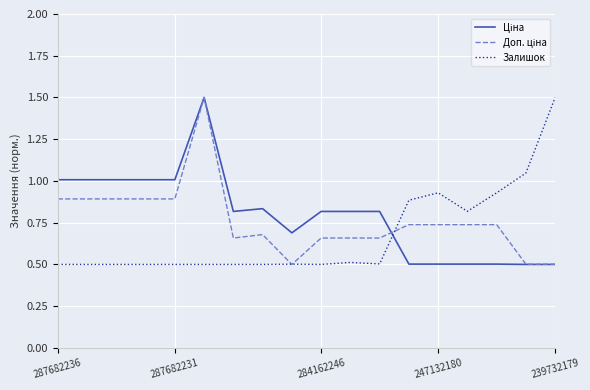

What is the smallest value displayed?

0.5